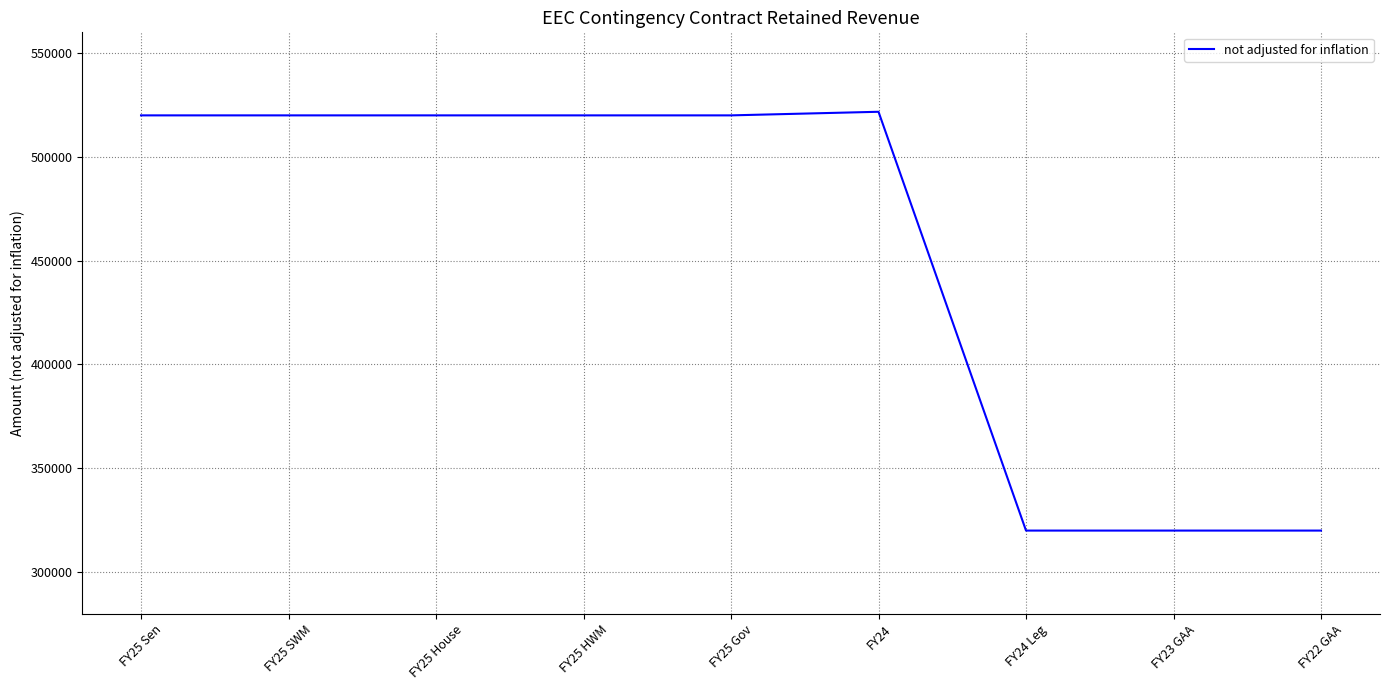

Reading left to right, transcribe all the data shown in this chart.

520000	520000	520000	520000	520000	521733	320000	320000	320000